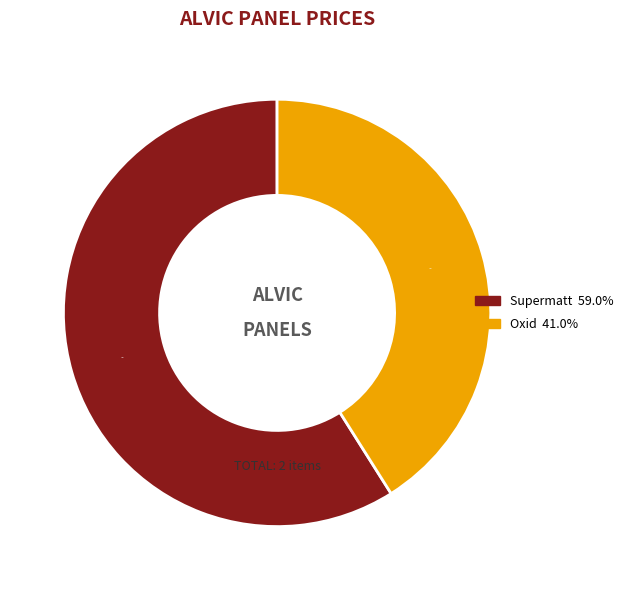

Is there a majority slice in this chart?

Yes